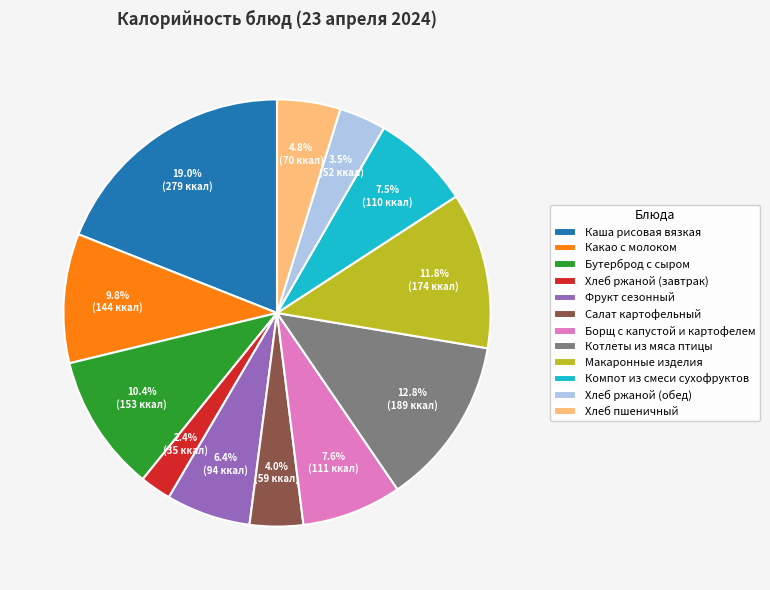

True or false: Компот из смеси сухофруктов accounts for 1% of the total.

False